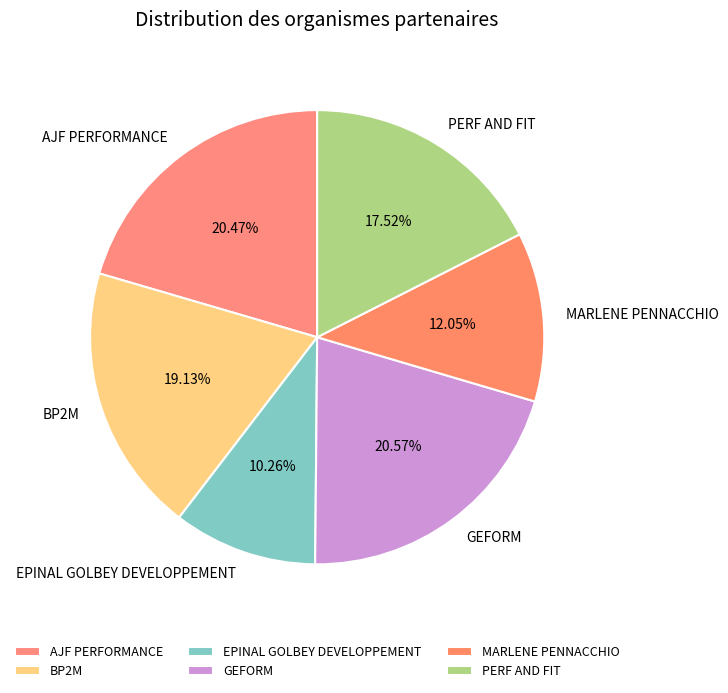

Does any single category account for the majority?

No